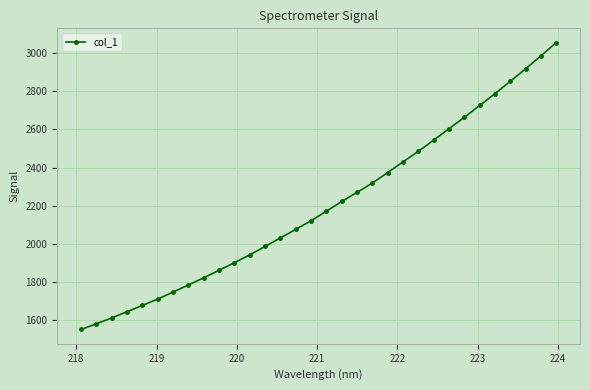

Reading left to right, transcribe all the data shown in this chart.

1549.4	1579.2	1610.0	1642.9	1675.7	1709.3	1746.1	1783.1	1821.1	1860.4	1900.1	1941.7	1985.7	2030.5	2075.3	2120.7	2170.9	2221.8	2269.9	2318.8	2373.8	2430.0	2485.1	2544.4	2604.0	2664.0	2726.2	2788.2	2853.2	2918.5	2986.6	3055.9